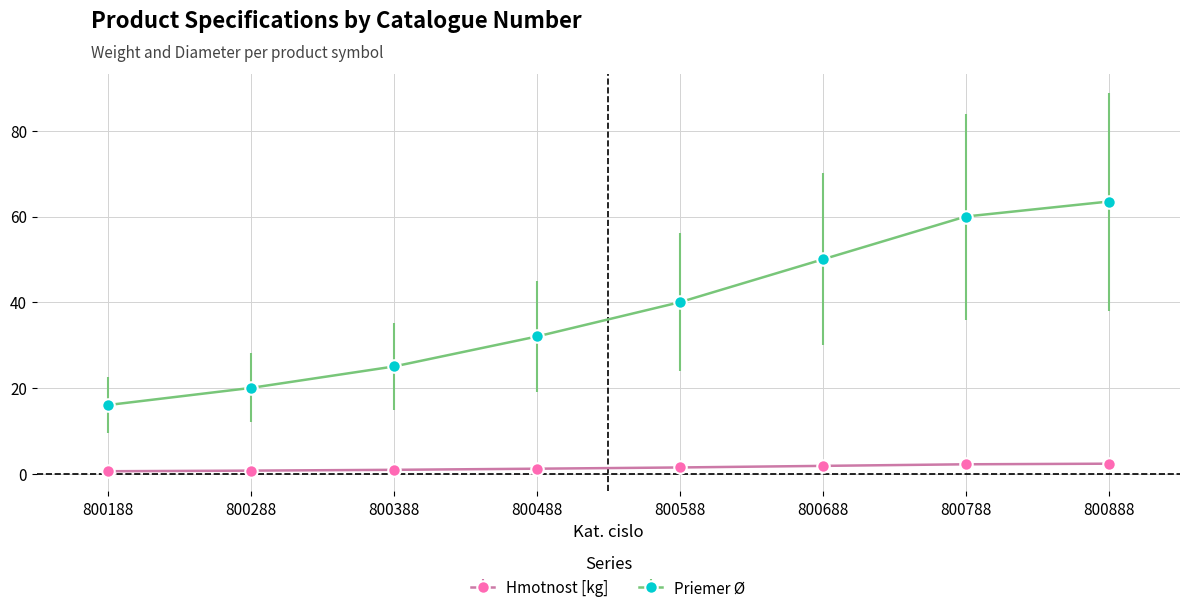

What is the value of the Priemer Ø point at the 1st from the left?

16.0